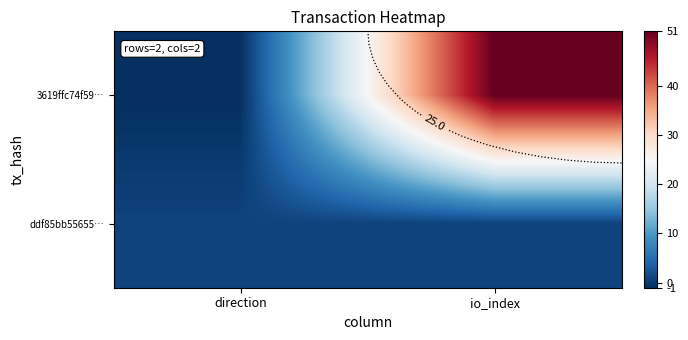

Which series has the largest total across all categories?

3619ffc74f59…